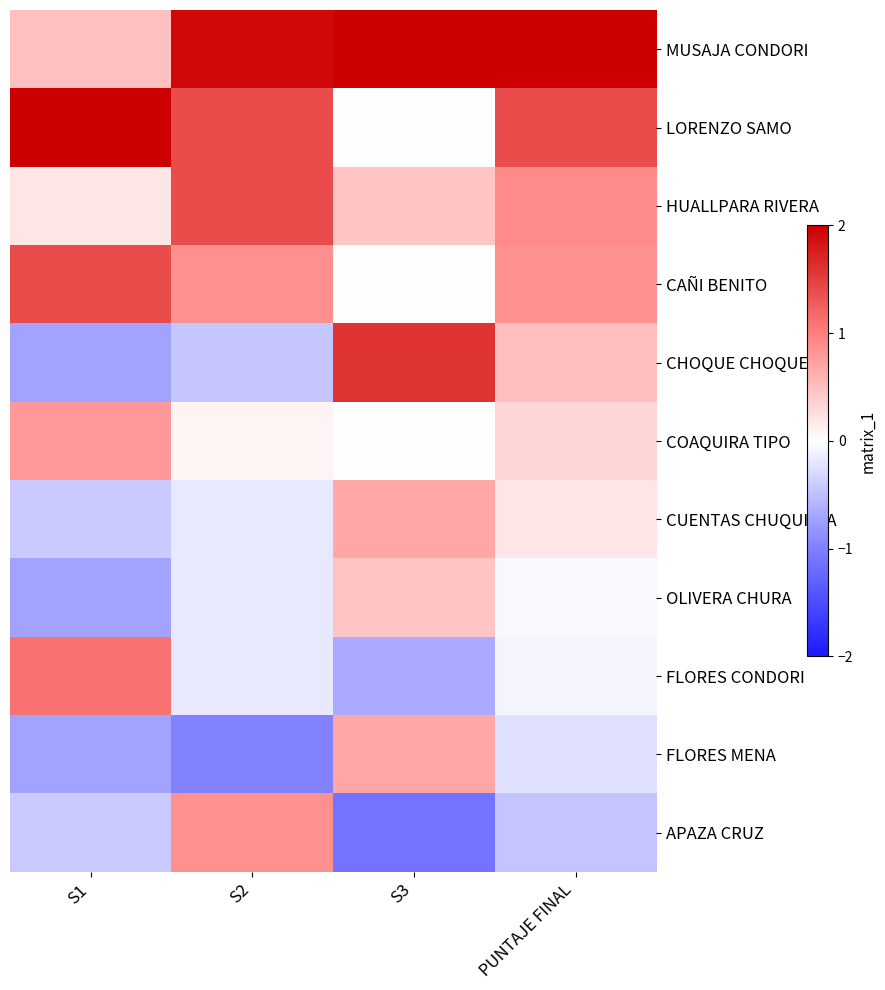

Which series changed the most between S1 and PUNTAJE FINAL?

MUSAJA CONDORI